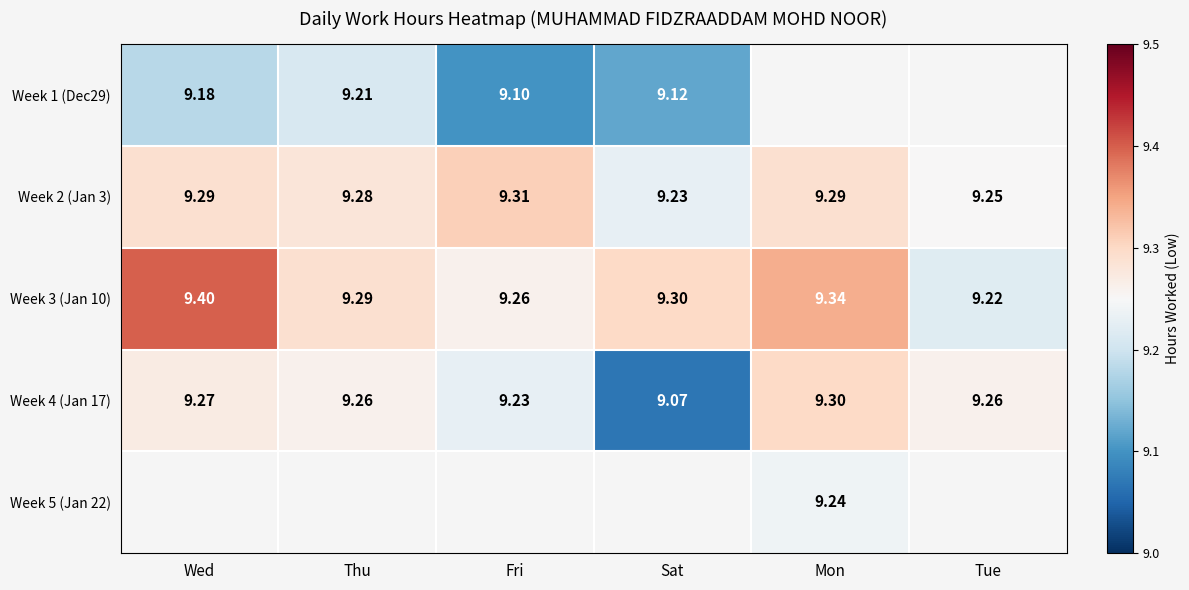

Which category has the lowest value in the Week 2 (Jan 3) series?

Sat